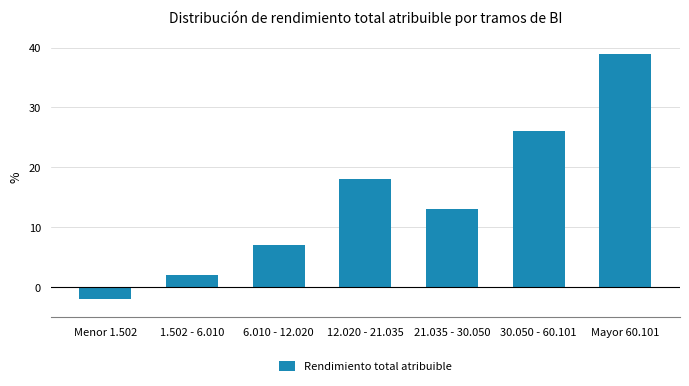

Reading left to right, transcribe all the data shown in this chart.

Menor 1.502=-2	1.502 - 6.010=2	6.010 - 12.020=7	12.020 - 21.035=18	21.035 - 30.050=13	30.050 - 60.101=26	Mayor 60.101=39